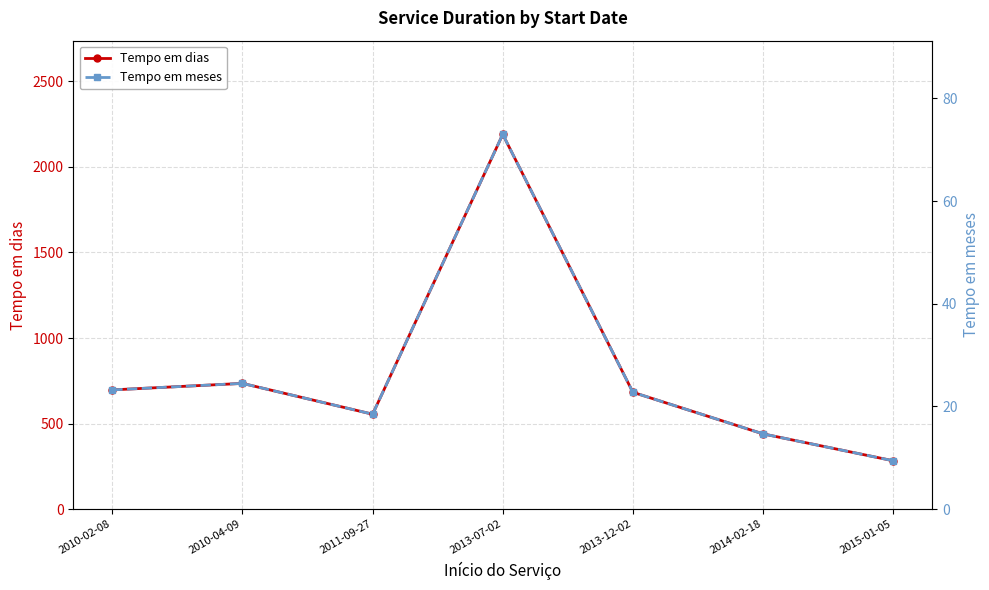

What is the label of the 7th point from the right?

2010-02-08